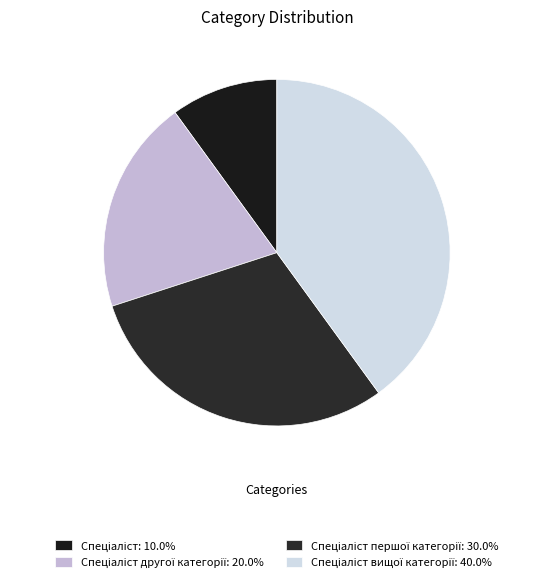

To the nearest percent, what is the difference between the largest and smallest slice percentages?

30%